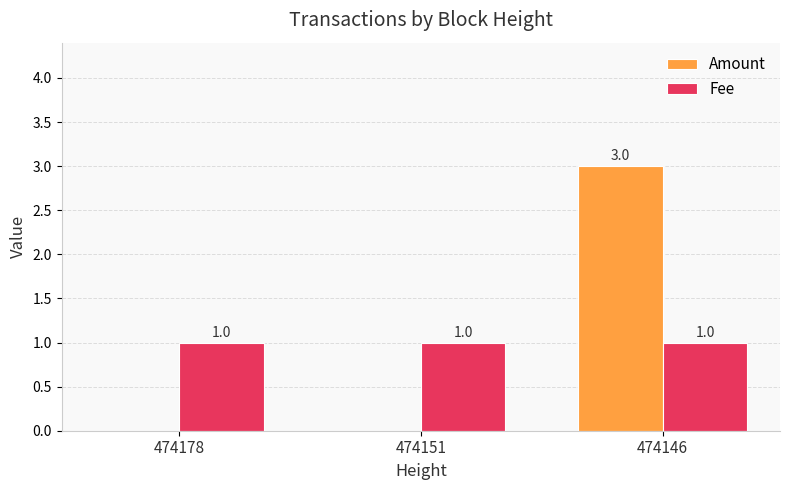

The Amount series shows 5 at 474146. True or false?

False